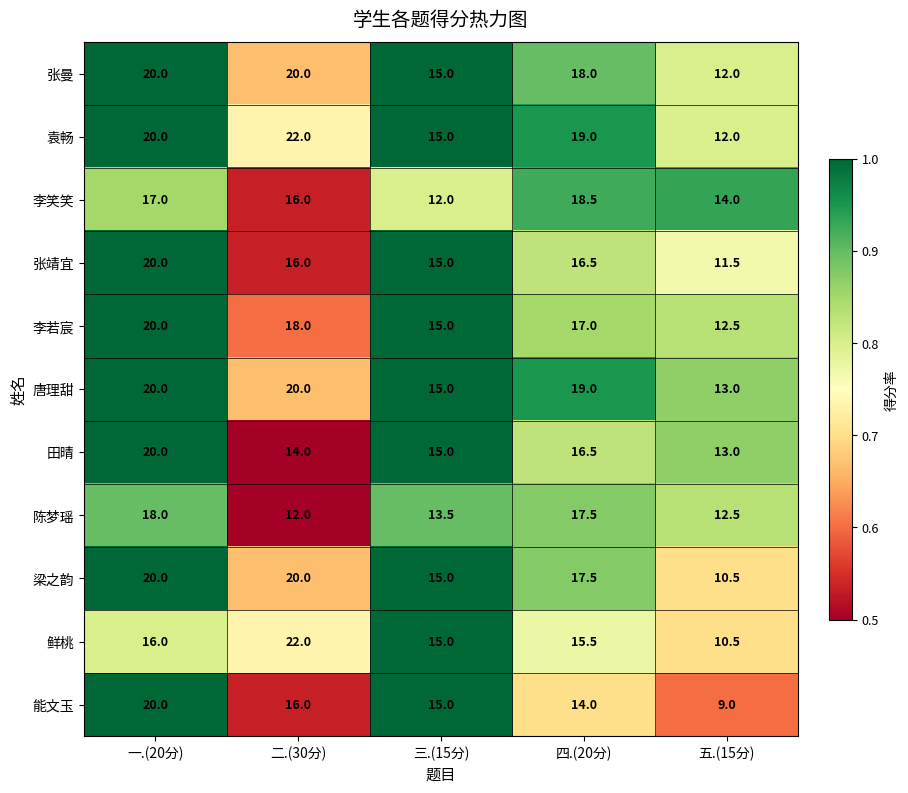

What is the minimum value shown in the chart?

9.0